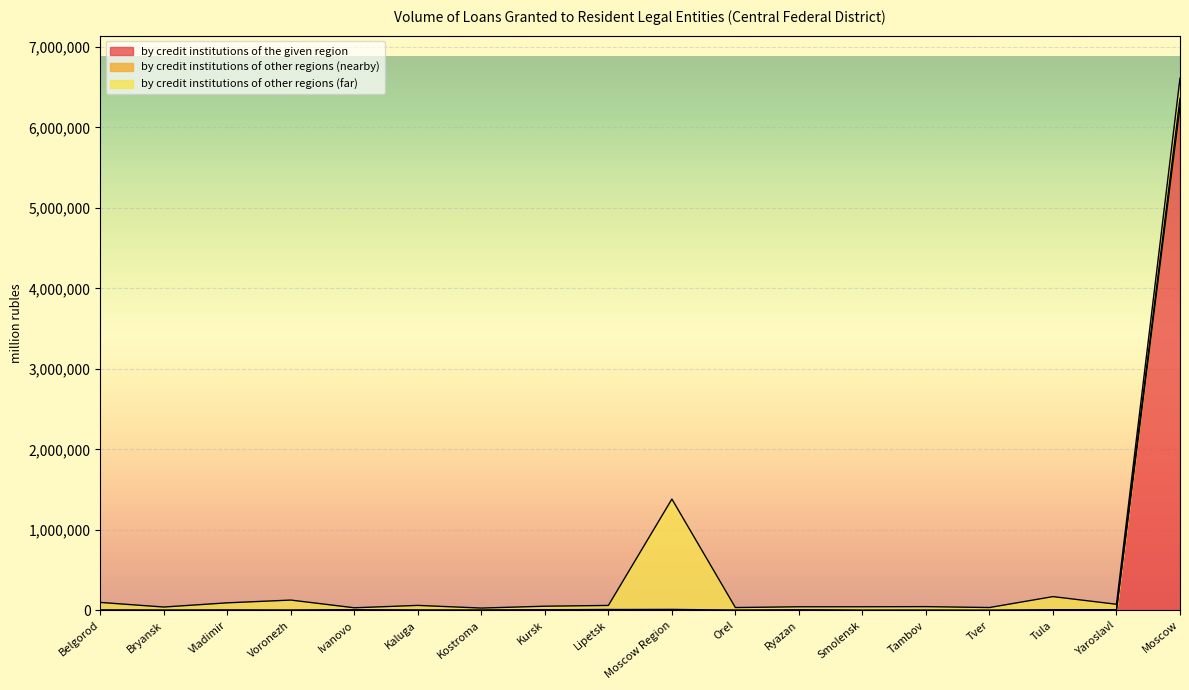

Is the value of by credit institutions of the given region at Tver greater than the value of by credit institutions of other regions (nearby) at Ivanovo?

No